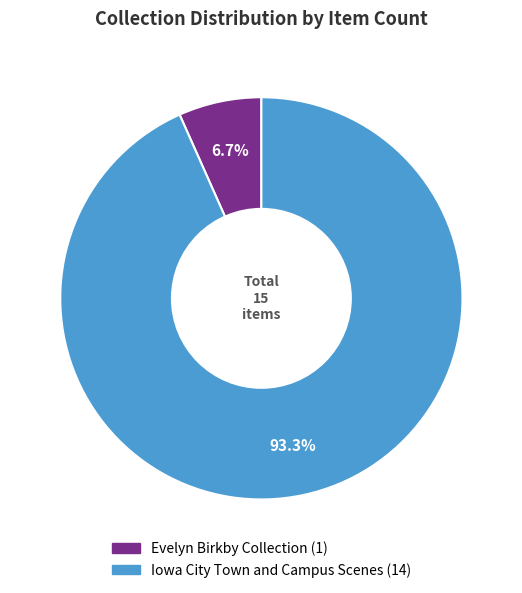

Is there a majority slice in this chart?

Yes